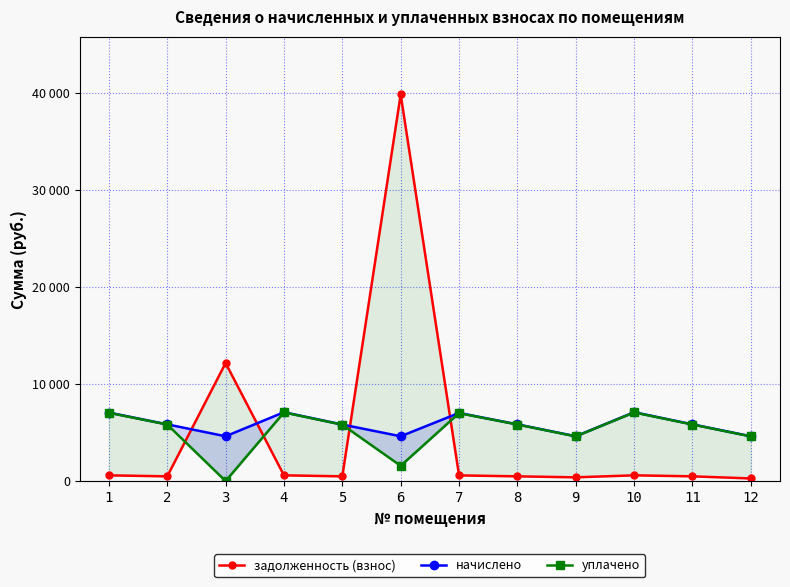

What is the value of the начислено point at the 4th from the left?

7091.8